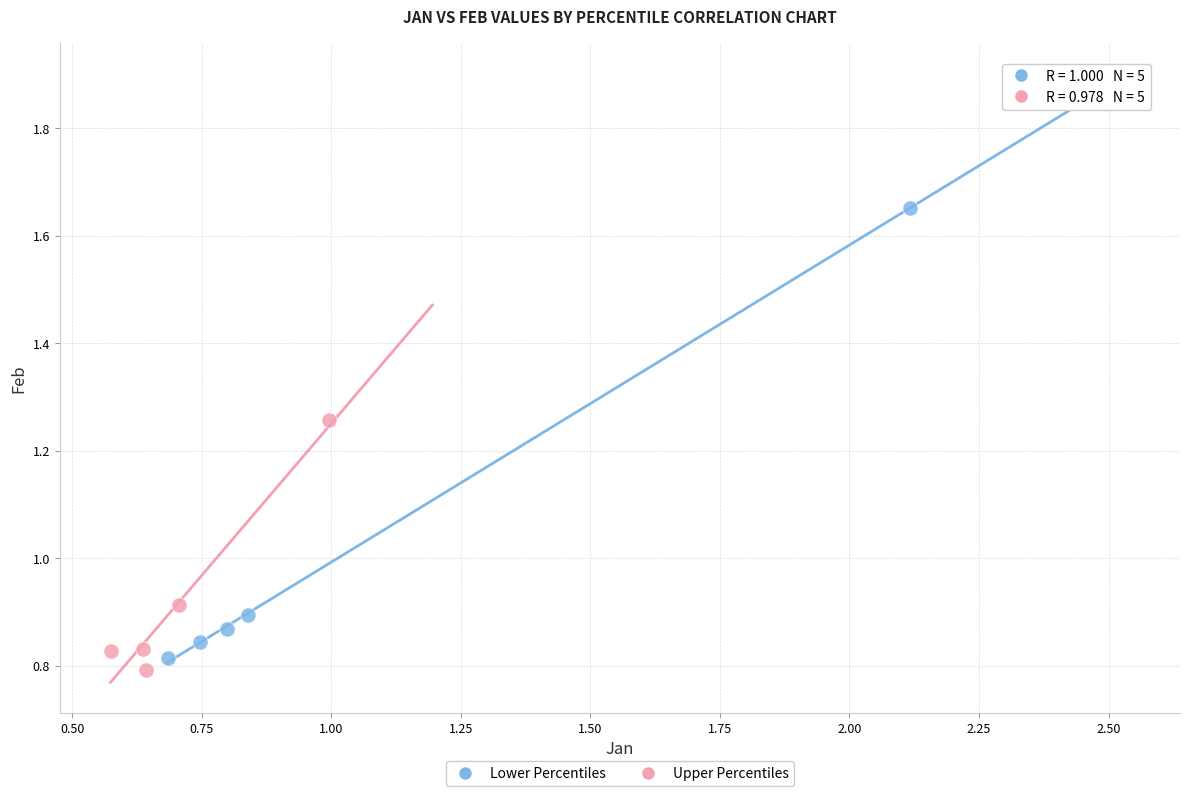

What are all the series names shown in the legend?

Lower Percentiles, Upper Percentiles